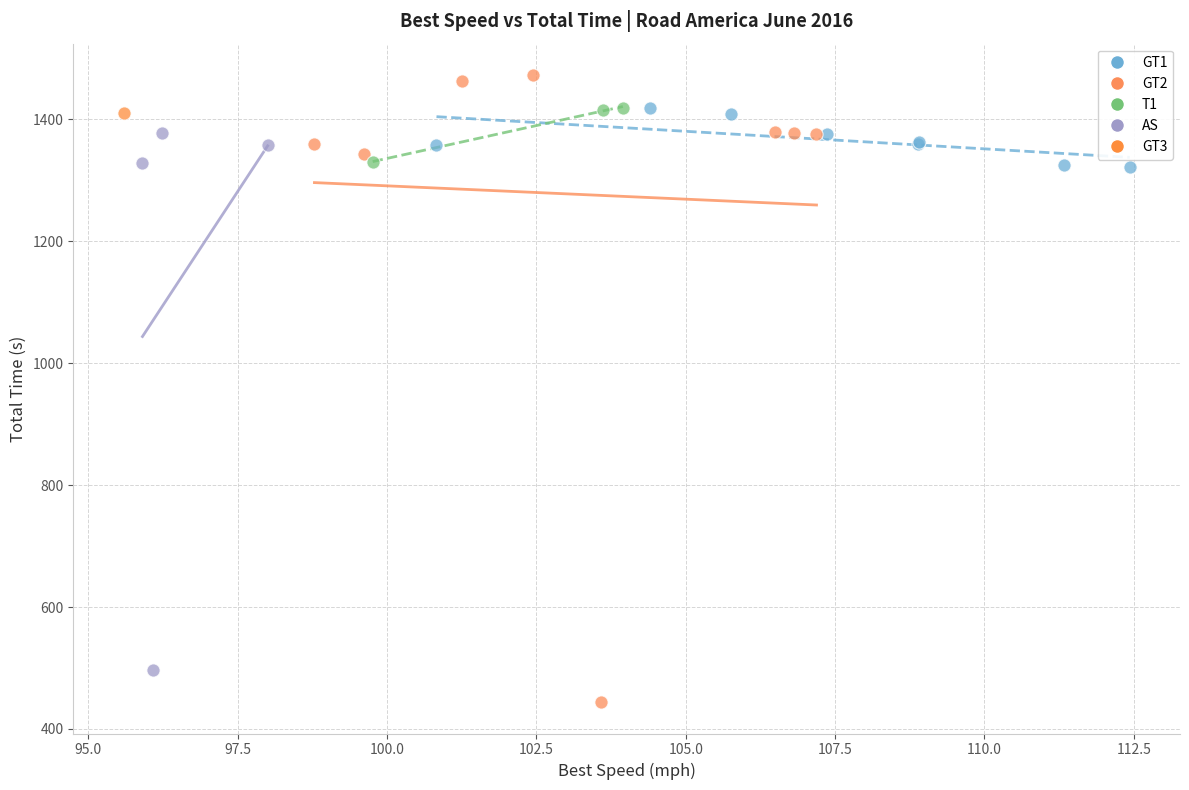

Which series reaches the minimum Y coordinate?

GT2